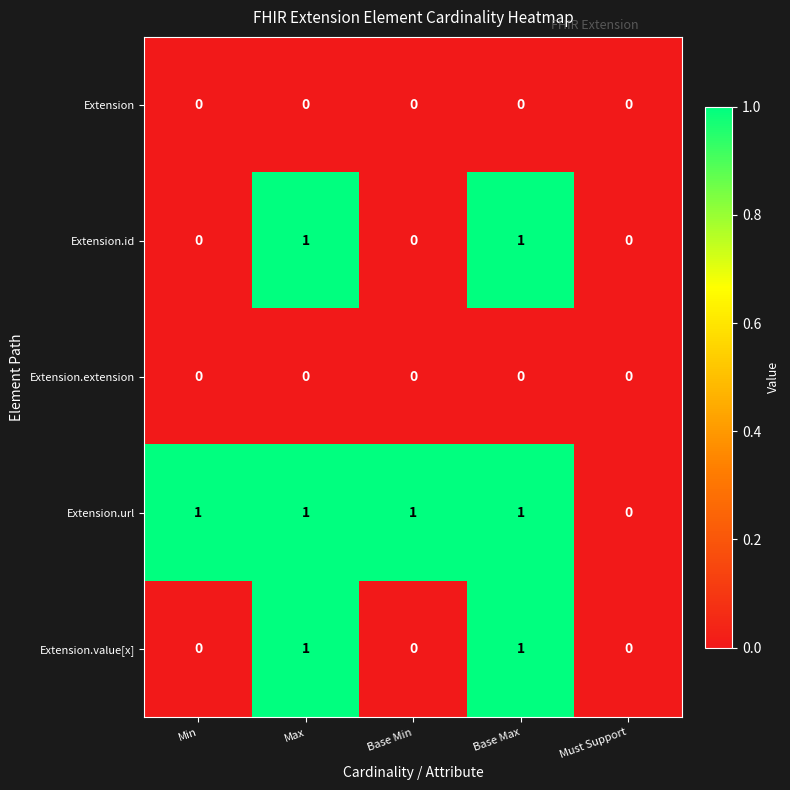

How many positive values does the Extension.url series have?

4